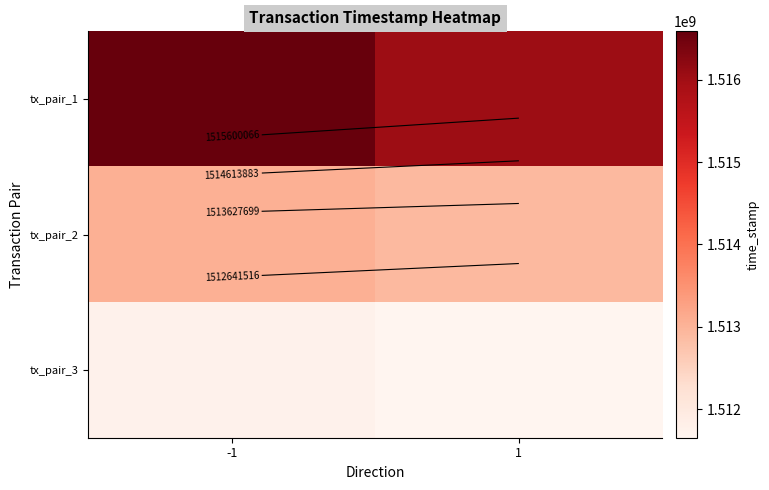

At 1, list the series in order from smallest to largest.

tx_pair_3, tx_pair_2, tx_pair_1